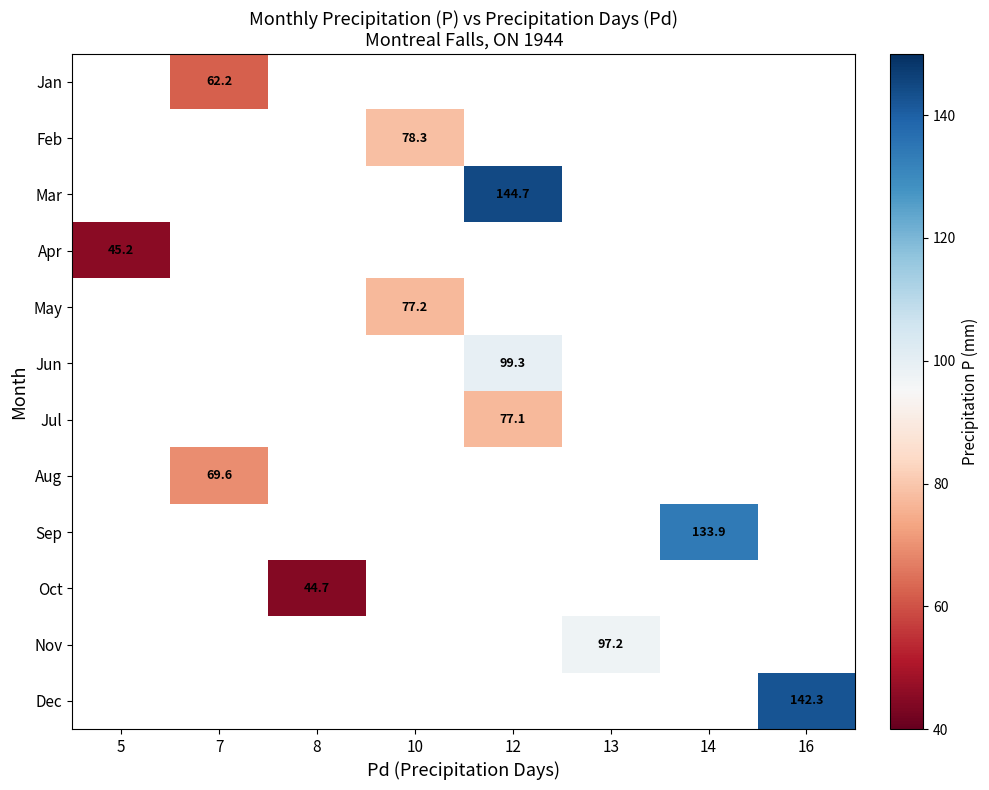

How many positive values does the Jan series have?

1